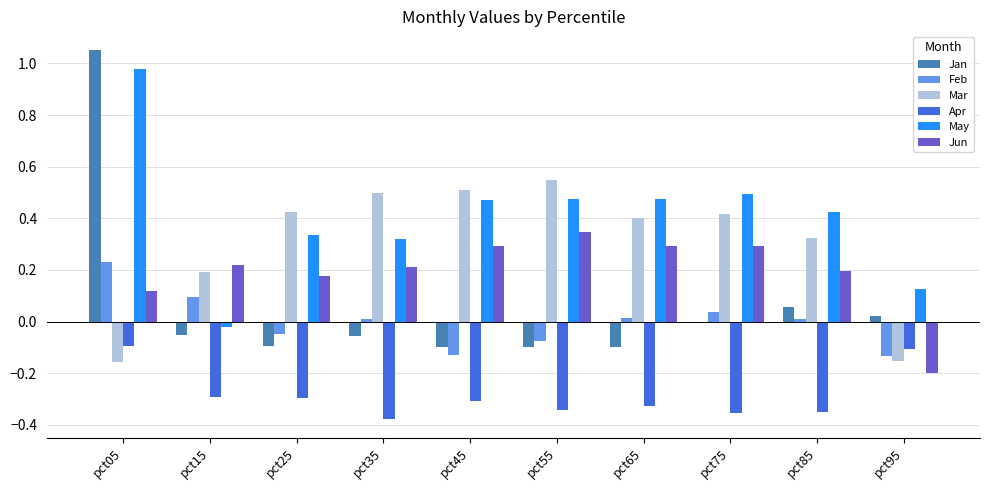

Which category has the highest value in the May series?

pct05